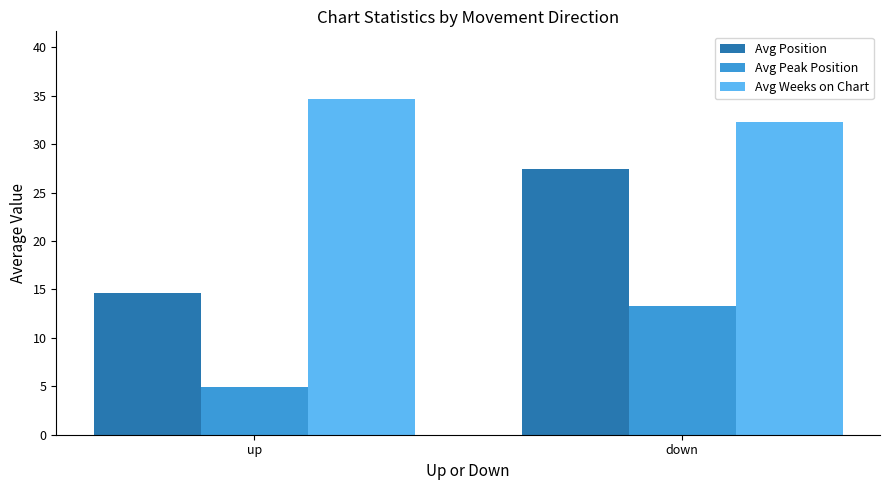

What is the lowest value of the Avg Peak Position series?

4.9